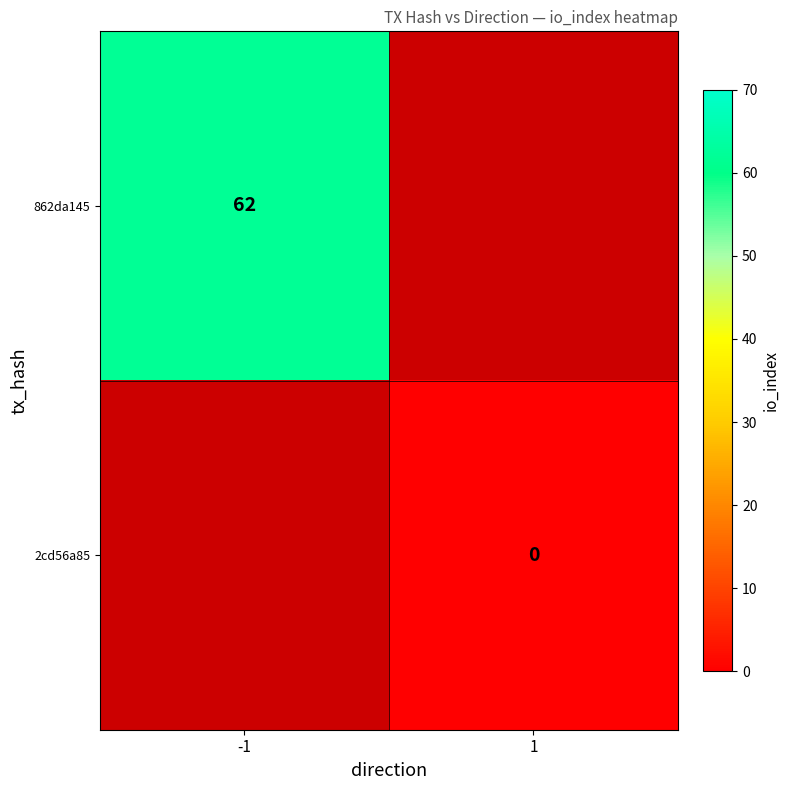

The value of 862da145 at -1 is 93.5. True or false?

False